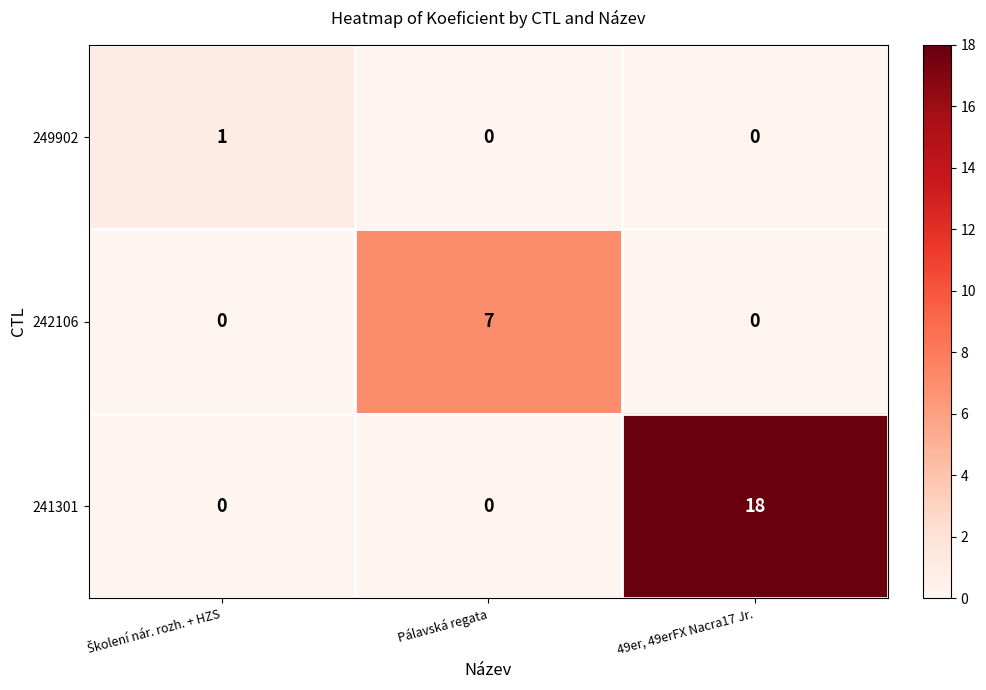

The 242106 series shows 0 at 49er, 49erFX Nacra17 Jr.. True or false?

True